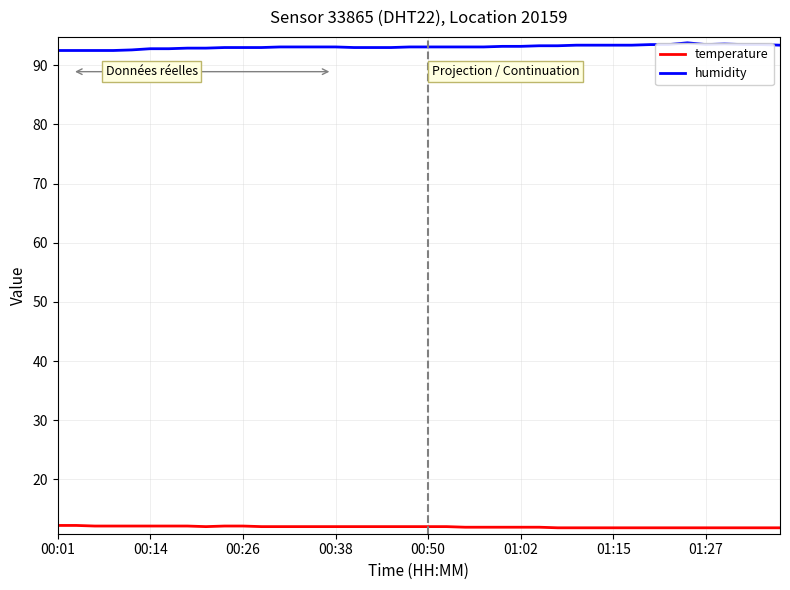

Rank the series by their maximum value, from lowest to highest.

temperature, humidity